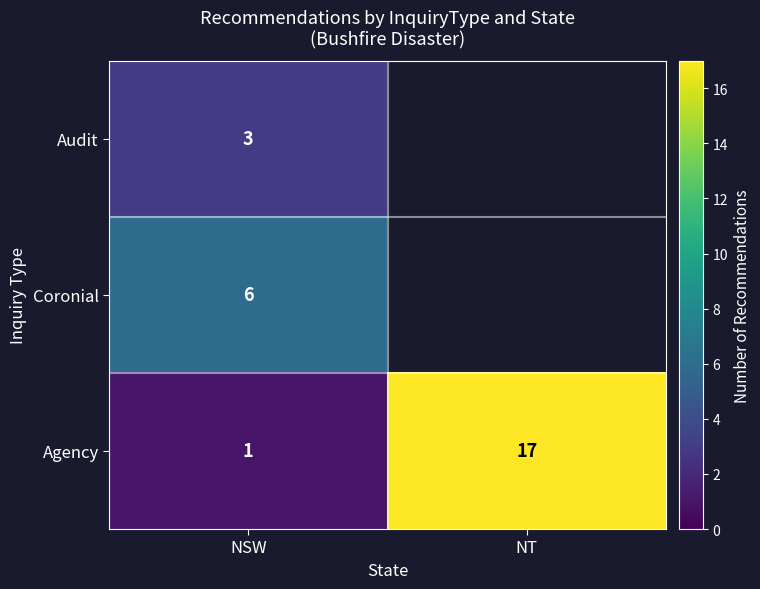

Between NSW and NT, which is larger?

NT